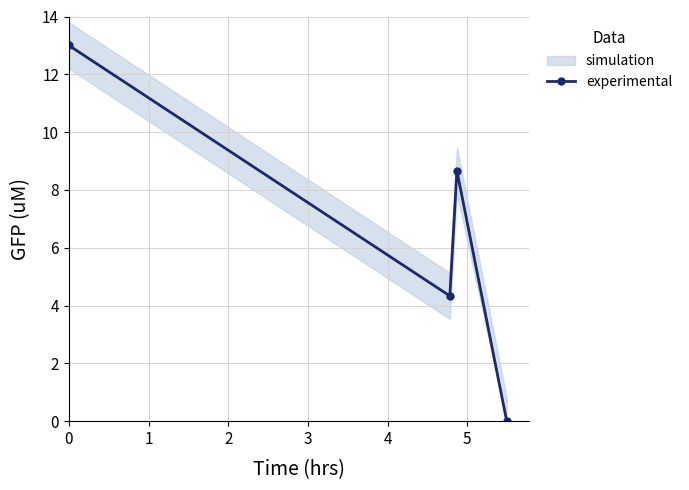

How many values exceed 8?

2